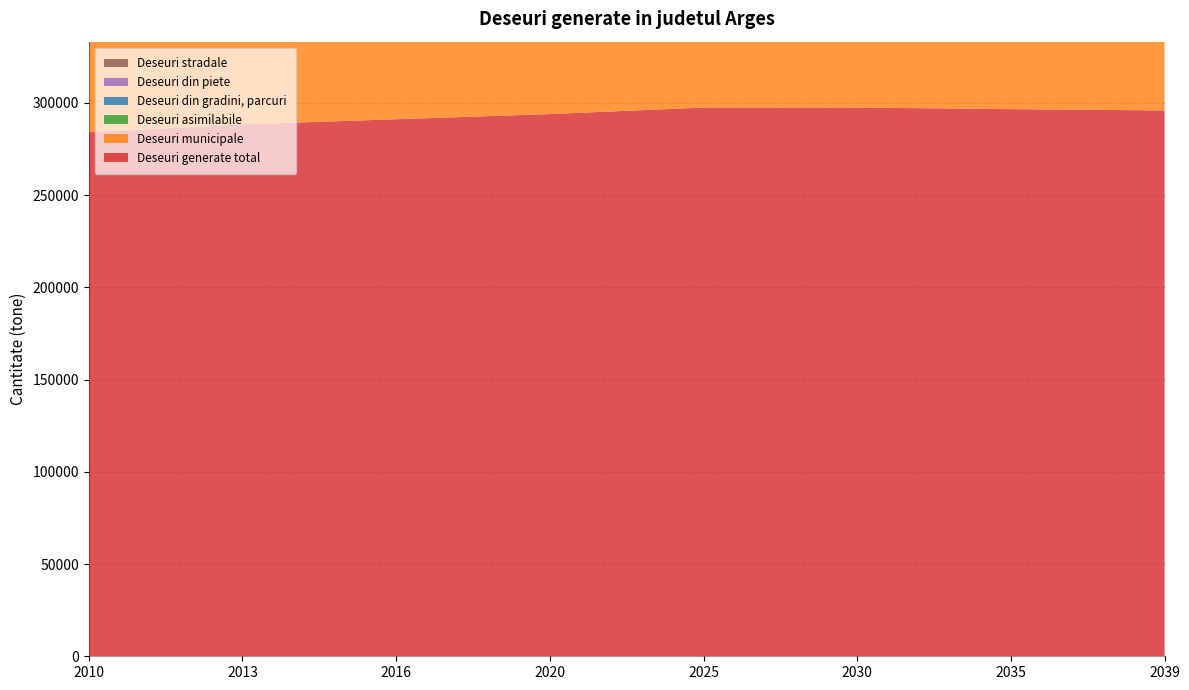

Reading left to right, extract all data points from this chart.

Deseuri generate total: 2010=284062	2013=288324	2016=291144	2020=293941	2025=297479	2030=297486	2035=296610	2039=295914
Deseuri municipale: 2010=162279	2013=164713	2016=166407	2020=168171	2025=170406	2030=170623	2035=170335	2039=170107
Deseuri asimilabile: 2010=89355	2013=90696	2016=91509	2020=92238	2025=93157	2030=92967	2035=92500	2039=92129
Deseuri din gradini, parcuri: 2010=9407	2013=9548	2016=9652	2020=9768	2025=9915	2030=9944	2035=9943	2039=9943
Deseuri din piete: 2010=2514	2013=2552	2016=2575	2020=2595	2025=2621	2030=2616	2035=2603	2039=2592
Deseuri stradale: 2010=20507	2013=20815	2016=21001	2020=21169	2025=21380	2030=21336	2035=21229	2039=21143